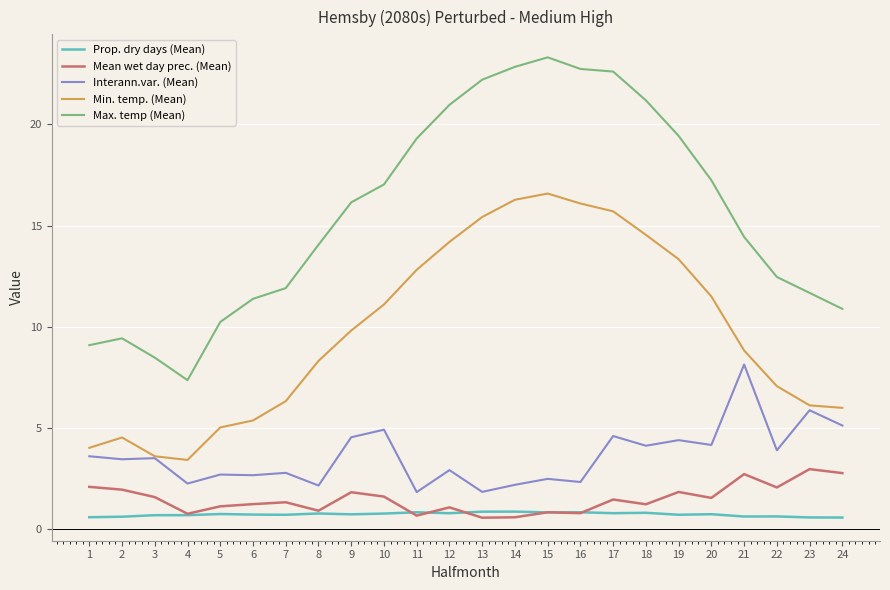

True or false: Interann.var. (Mean) and Mean wet day prec. (Mean) cross at least once.

False